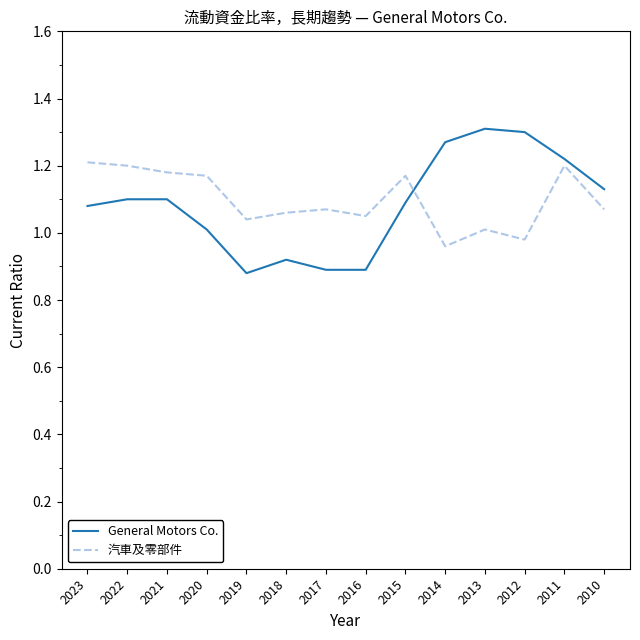

Which series has the largest total across all categories?

汽車及零部件